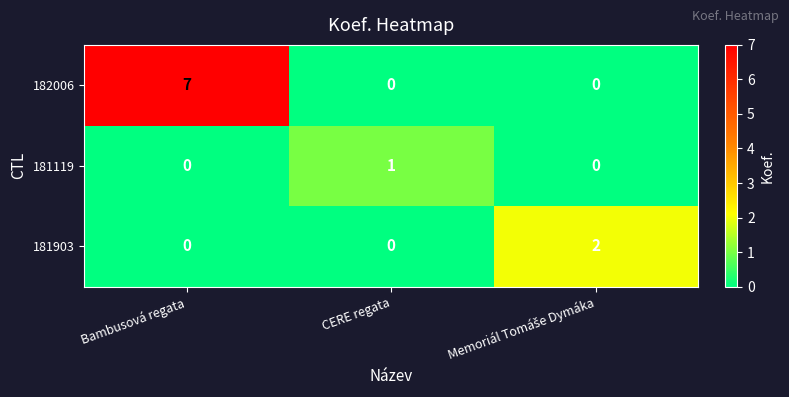

Which series has the widest spread of values?

182006